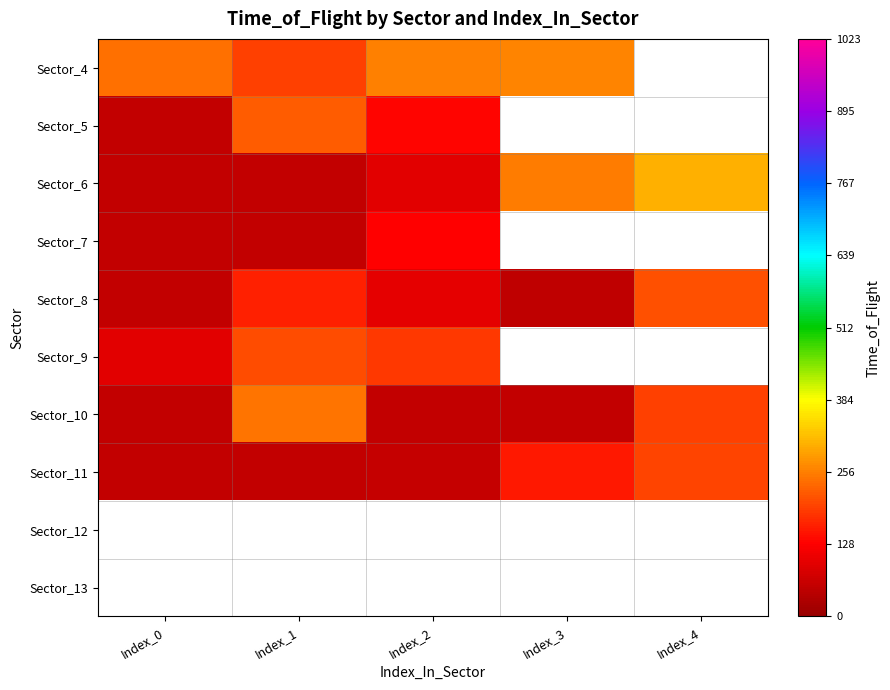

Is it true that Sector_10 equals 20.2 at Index_2?

False